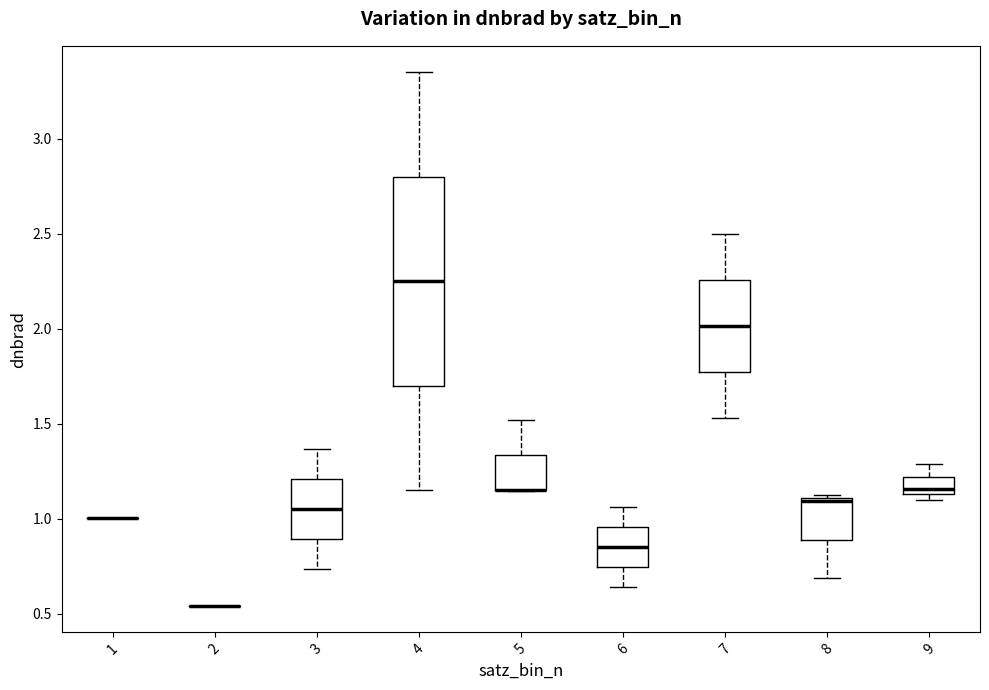

Comparing the boxes themselves (not the whiskers), which one is the tallest?

4